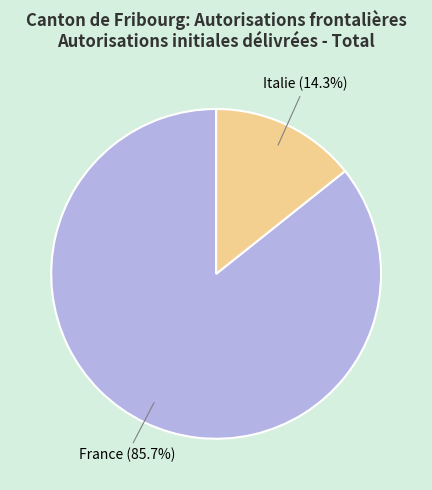

What is the smallest slice in the pie chart?

Italie